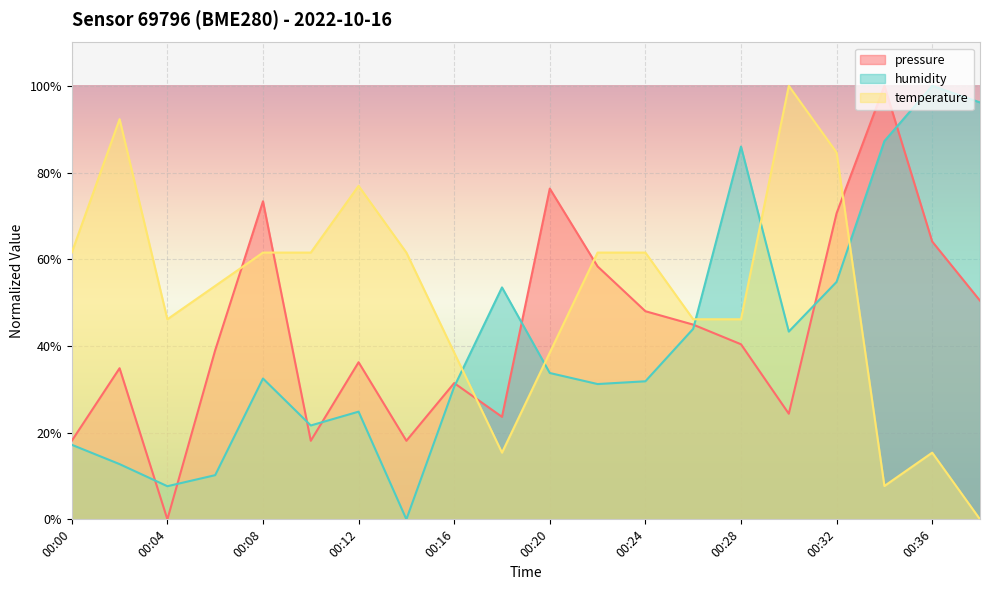

Is it true that temperature equals 100.0 at 00:30?

True